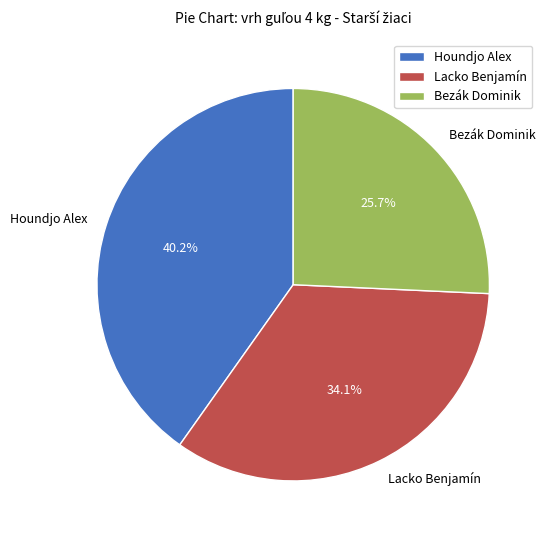

Approximately how many times larger is the value at Houndjo Alex compared to Lacko Benjamín?

1.2